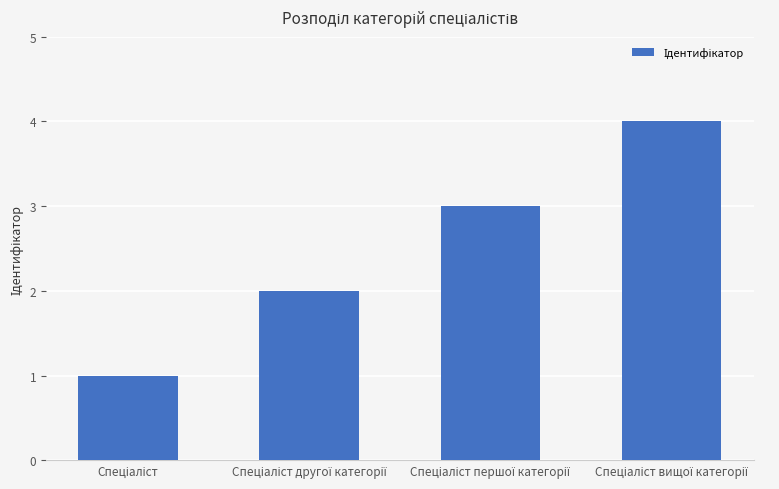

What is the maximum value shown in the chart?

4